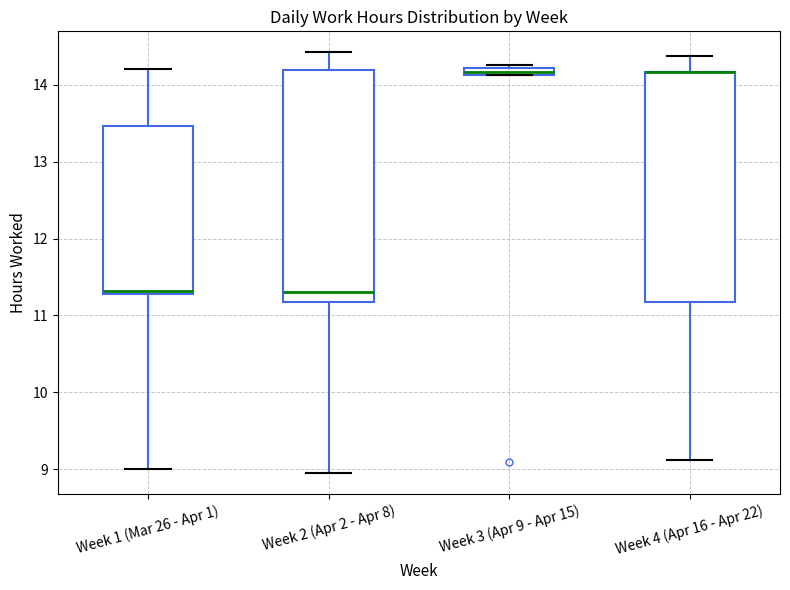

Where does the upper whisker of the box for Week 4 (Apr 16 - Apr 22) end on the y-axis? The values are not printed on the chart, so give them approximately, as read against the axis.

14.4